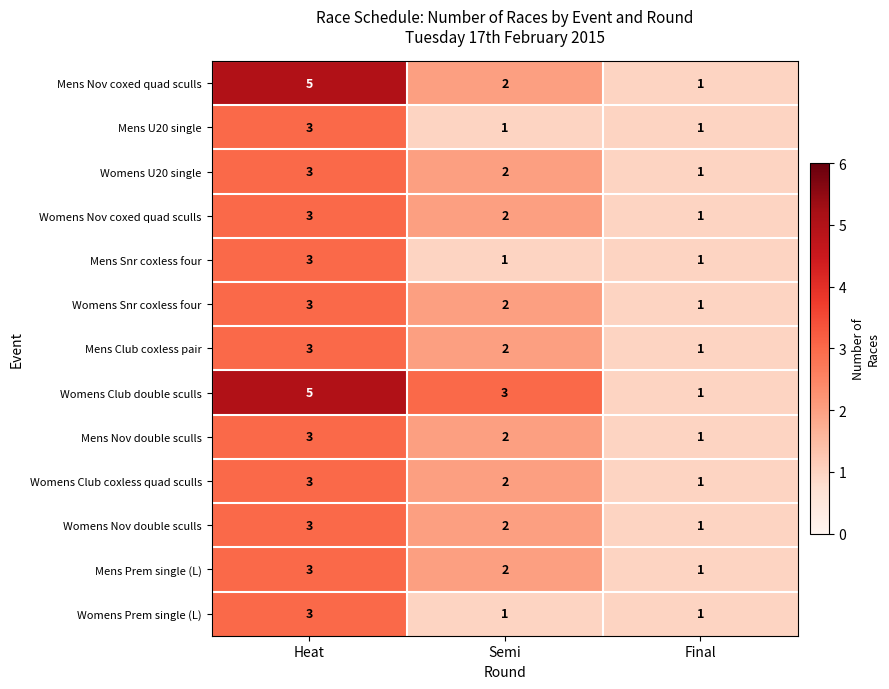

Is the value of Mens Nov double sculls at Final greater than the value of Womens Nov double sculls at Heat?

No